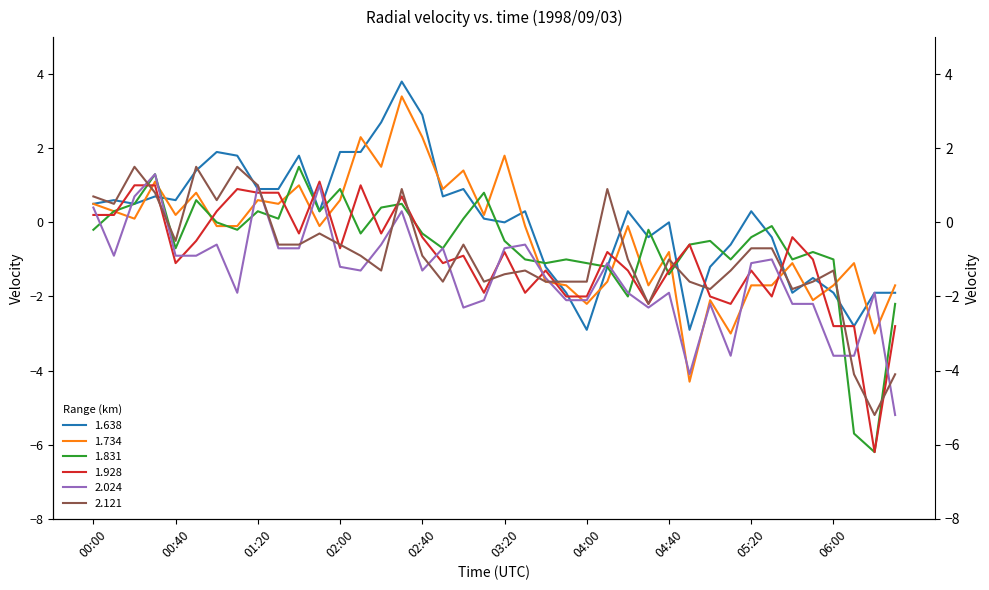

Reading right to left, what are all the values shown in this chart?

1.638: 06:30=-1.9	06:20=-1.9	06:10=-2.8	06:00=-1.9	05:50=-1.5	05:40=-1.9	05:30=-0.4	05:20=0.3	05:10=-0.6	05:00=-1.2	04:50=-2.9	04:40=-0.0	04:30=-0.4	04:20=0.3	04:10=-1.2	04:00=-2.9	03:50=-1.9	03:40=-1.2	03:30=0.3	03:20=-0.0	03:10=0.1	03:00=0.9	02:50=0.7	02:40=2.9	02:30=3.8	02:20=2.7	02:10=1.9	02:00=1.9	01:50=0.3	01:40=1.8	01:30=0.9	01:20=0.9	01:10=1.8	01:00=1.9	00:50=1.4	00:40=0.6	00:30=0.7	00:20=0.5	00:10=0.6	00:00=0.5
1.734: 06:30=-1.7	06:20=-3.0	06:10=-1.1	06:00=-1.7	05:50=-2.1	05:40=-1.1	05:30=-1.7	05:20=-1.7	05:10=-3.0	05:00=-2.1	04:50=-4.3	04:40=-0.8	04:30=-1.7	04:20=-0.1	04:10=-1.6	04:00=-2.2	03:50=-1.7	03:40=-1.6	03:30=-0.1	03:20=1.8	03:10=0.2	03:00=1.4	02:50=0.9	02:40=2.3	02:30=3.4	02:20=1.5	02:10=2.3	02:00=0.6	01:50=-0.1	01:40=1.0	01:30=0.5	01:20=0.6	01:10=-0.1	01:00=-0.1	00:50=0.8	00:40=0.2	00:30=1.1	00:20=0.1	00:10=0.3	00:00=0.5
1.831: 06:30=-2.2	06:20=-6.2	06:10=-5.7	06:00=-1.0	05:50=-0.8	05:40=-1.0	05:30=-0.1	05:20=-0.4	05:10=-1.0	05:00=-0.5	04:50=-0.6	04:40=-1.4	04:30=-0.2	04:20=-2.0	04:10=-1.2	04:00=-1.1	03:50=-1.0	03:40=-1.1	03:30=-1.0	03:20=-0.5	03:10=0.8	03:00=0.1	02:50=-0.7	02:40=-0.3	02:30=0.5	02:20=0.4	02:10=-0.3	02:00=0.9	01:50=0.3	01:40=1.5	01:30=0.1	01:20=0.3	01:10=-0.2	01:00=0.0	00:50=0.6	00:40=-0.7	00:30=1.3	00:20=0.5	00:10=0.3	00:00=-0.2
1.928: 06:30=-2.8	06:20=-6.2	06:10=-2.8	06:00=-2.8	05:50=-1.0	05:40=-0.4	05:30=-2.0	05:20=-1.3	05:10=-2.2	05:00=-2.0	04:50=-0.6	04:40=-1.3	04:30=-2.2	04:20=-1.3	04:10=-0.8	04:00=-2.0	03:50=-2.0	03:40=-1.3	03:30=-1.9	03:20=-0.8	03:10=-1.9	03:00=-0.9	02:50=-1.1	02:40=-0.4	02:30=0.7	02:20=-0.3	02:10=1.0	02:00=-0.7	01:50=1.1	01:40=-0.3	01:30=0.8	01:20=0.8	01:10=0.9	01:00=0.3	00:50=-0.5	00:40=-1.1	00:30=1.0	00:20=1.0	00:10=0.2	00:00=0.2
2.024: 06:30=-5.2	06:20=-1.9	06:10=-3.6	06:00=-3.6	05:50=-2.2	05:40=-2.2	05:30=-1.0	05:20=-1.1	05:10=-3.6	05:00=-2.2	04:50=-4.1	04:40=-1.9	04:30=-2.3	04:20=-1.9	04:10=-1.1	04:00=-2.1	03:50=-2.1	03:40=-1.5	03:30=-0.6	03:20=-0.7	03:10=-2.1	03:00=-2.3	02:50=-0.7	02:40=-1.3	02:30=0.3	02:20=-0.6	02:10=-1.3	02:00=-1.2	01:50=1.0	01:40=-0.7	01:30=-0.7	01:20=1.0	01:10=-1.9	01:00=-0.6	00:50=-0.9	00:40=-0.9	00:30=1.3	00:20=0.7	00:10=-0.9	00:00=0.4
2.121: 06:30=-4.1	06:20=-5.2	06:10=-4.1	06:00=-1.3	05:50=-1.6	05:40=-1.8	05:30=-0.7	05:20=-0.7	05:10=-1.3	05:00=-1.8	04:50=-1.6	04:40=-1.0	04:30=-2.2	04:20=-1.0	04:10=0.9	04:00=-1.6	03:50=-1.6	03:40=-1.6	03:30=-1.3	03:20=-1.4	03:10=-1.6	03:00=-0.6	02:50=-1.6	02:40=-0.9	02:30=0.9	02:20=-1.3	02:10=-0.9	02:00=-0.6	01:50=-0.3	01:40=-0.6	01:30=-0.6	01:20=1.0	01:10=1.5	01:00=0.6	00:50=1.5	00:40=-0.5	00:30=0.8	00:20=1.5	00:10=0.5	00:00=0.7